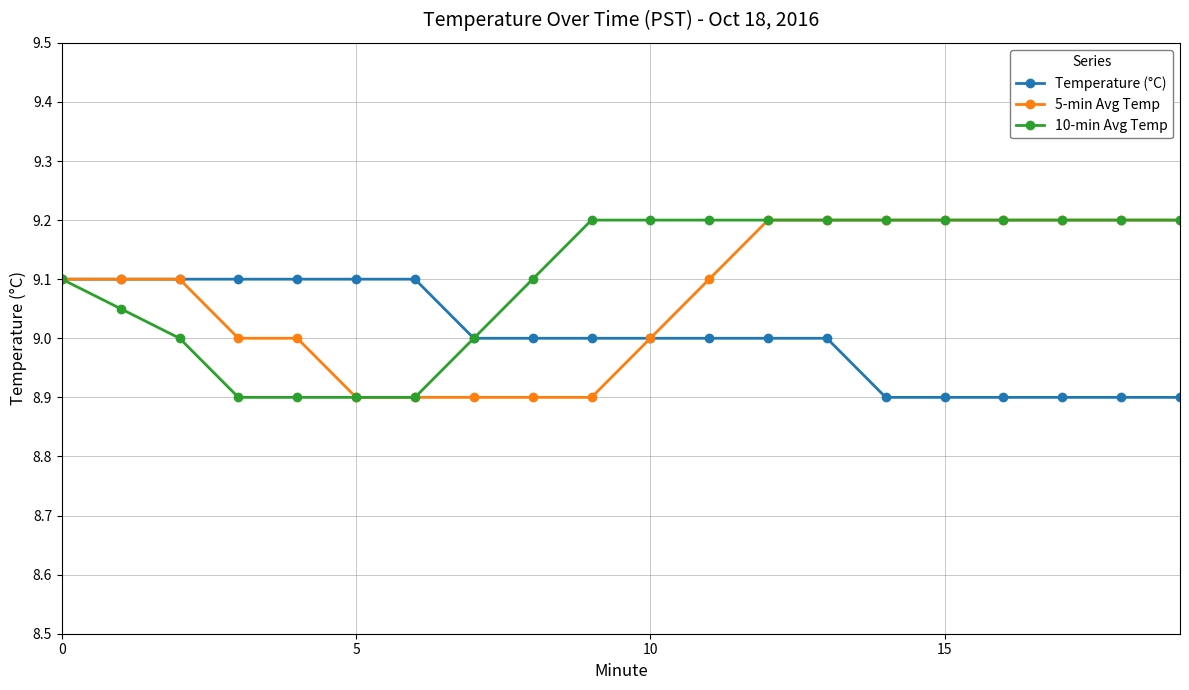

How many distinct data groups are displayed?

3